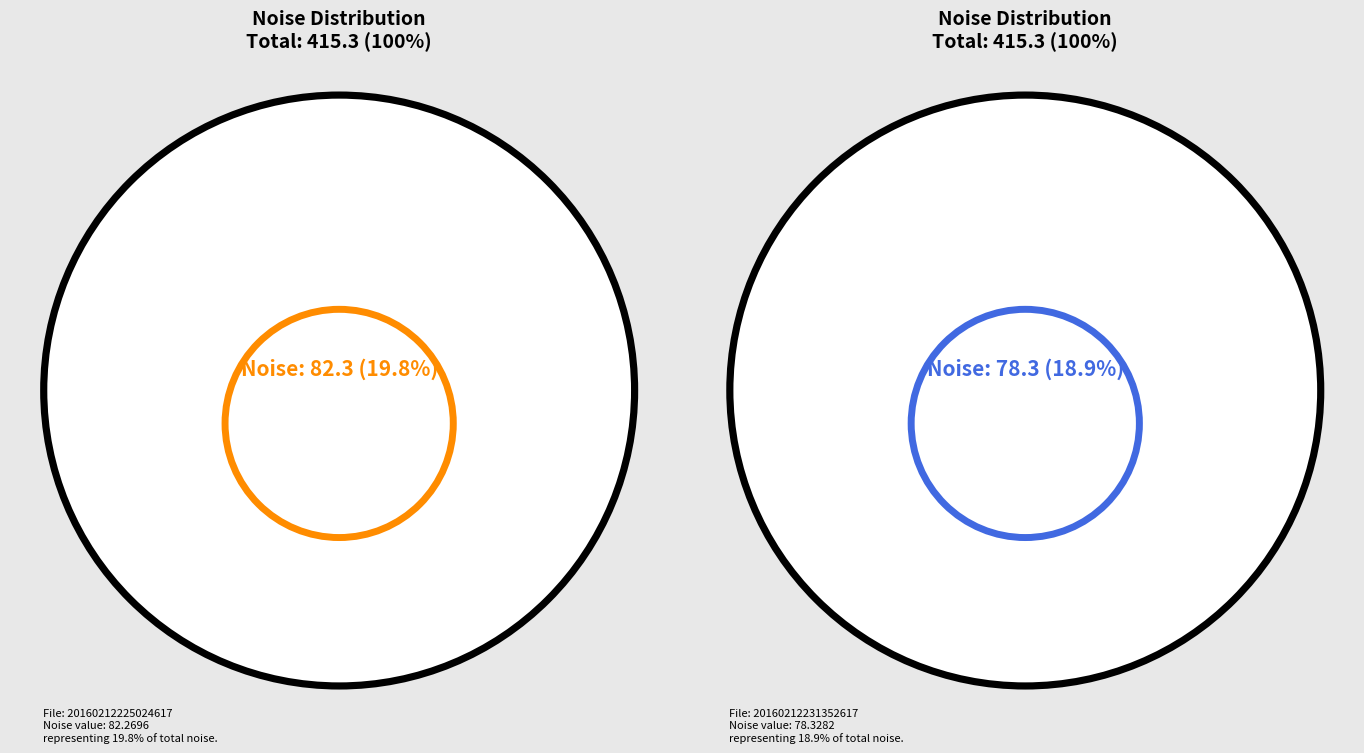

Is it true that 20160212231352617 is 9% of the pie?

False